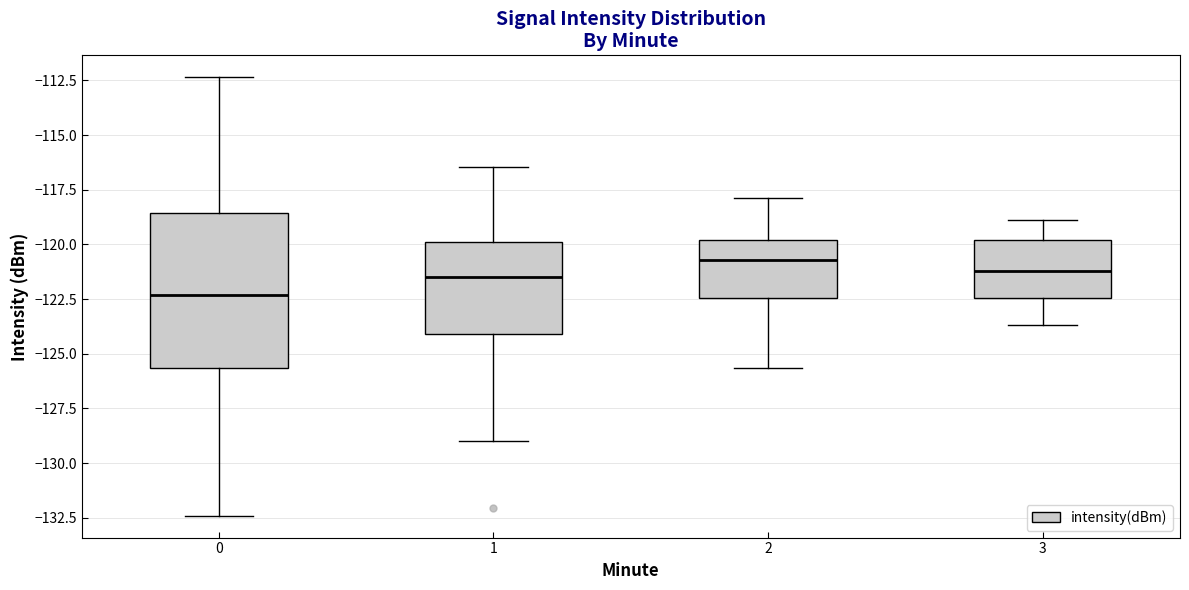

Which box is the tallest, from its lower edge to its upper edge?

0